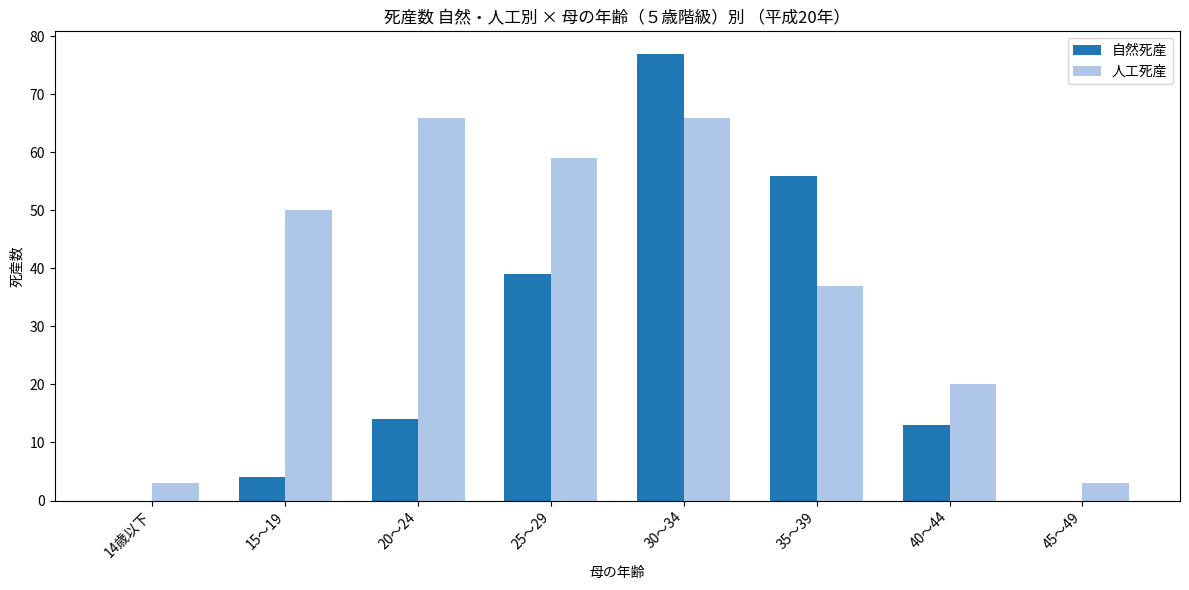

Reading left to right, what are all the values shown in this chart?

自然死産: 14歳以下=0	15～19=4	20～24=14	25～29=39	30～34=77	35～39=56	40～44=13	45～49=0
人工死産: 14歳以下=3	15～19=50	20～24=66	25～29=59	30～34=66	35～39=37	40～44=20	45～49=3